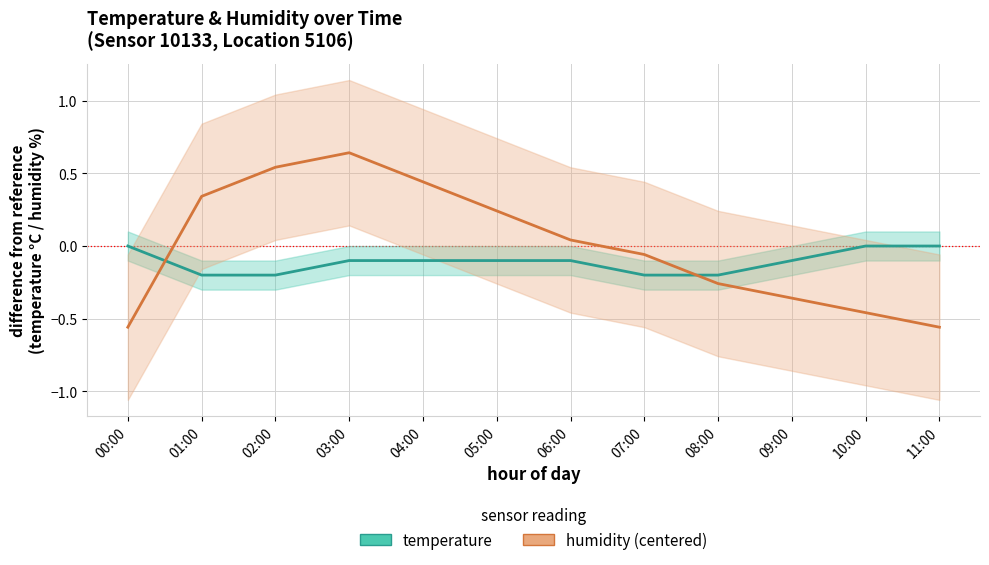

After their last crossing, which series has the higher values: temperature or humidity (centered)?

temperature